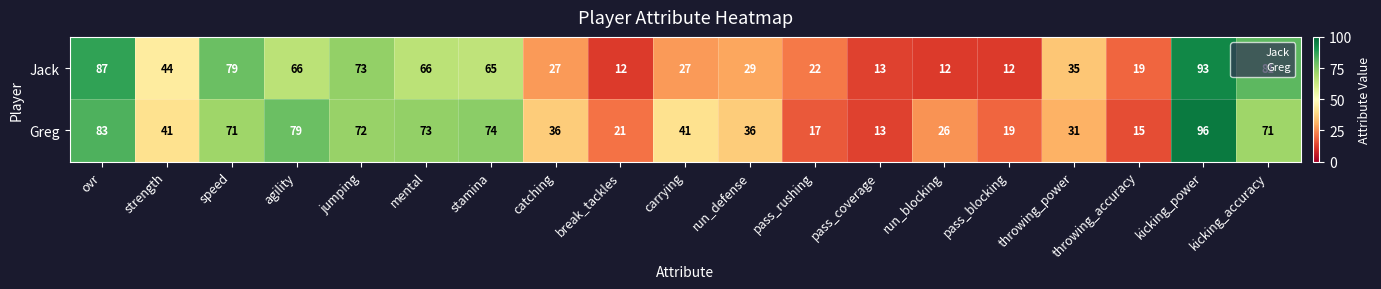

Rank the series by their average value, from highest to lowest.

Greg, Jack